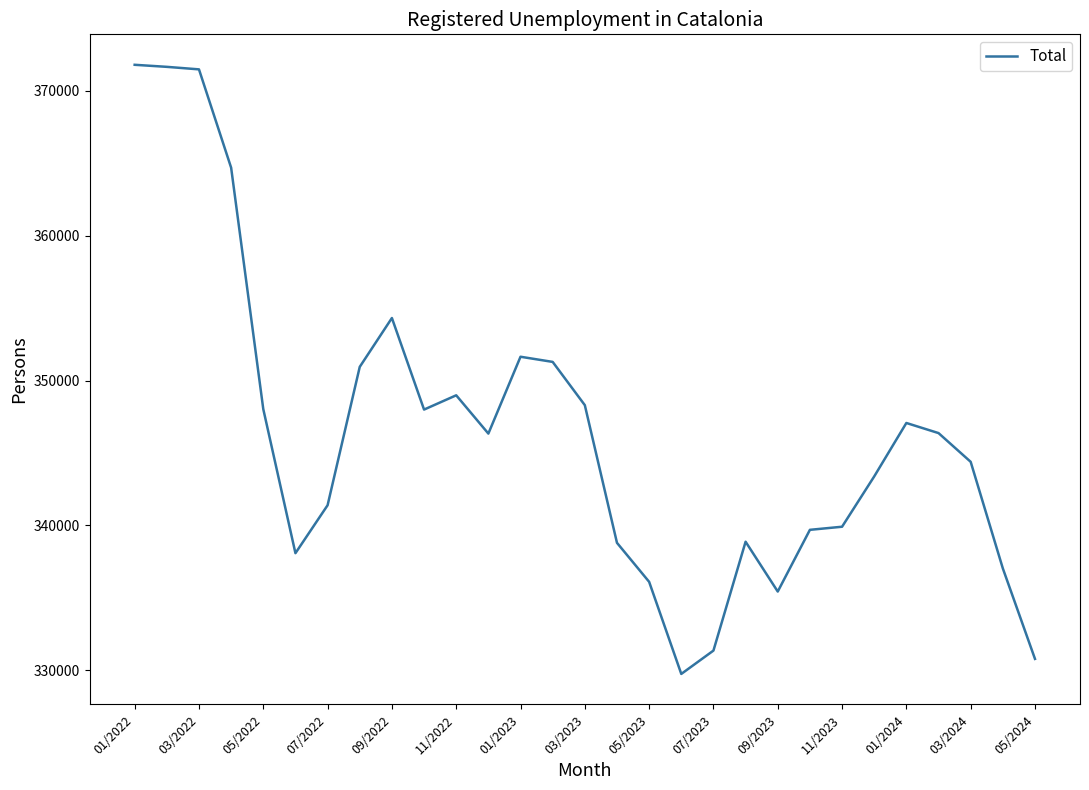

What is the smallest value displayed?

329744